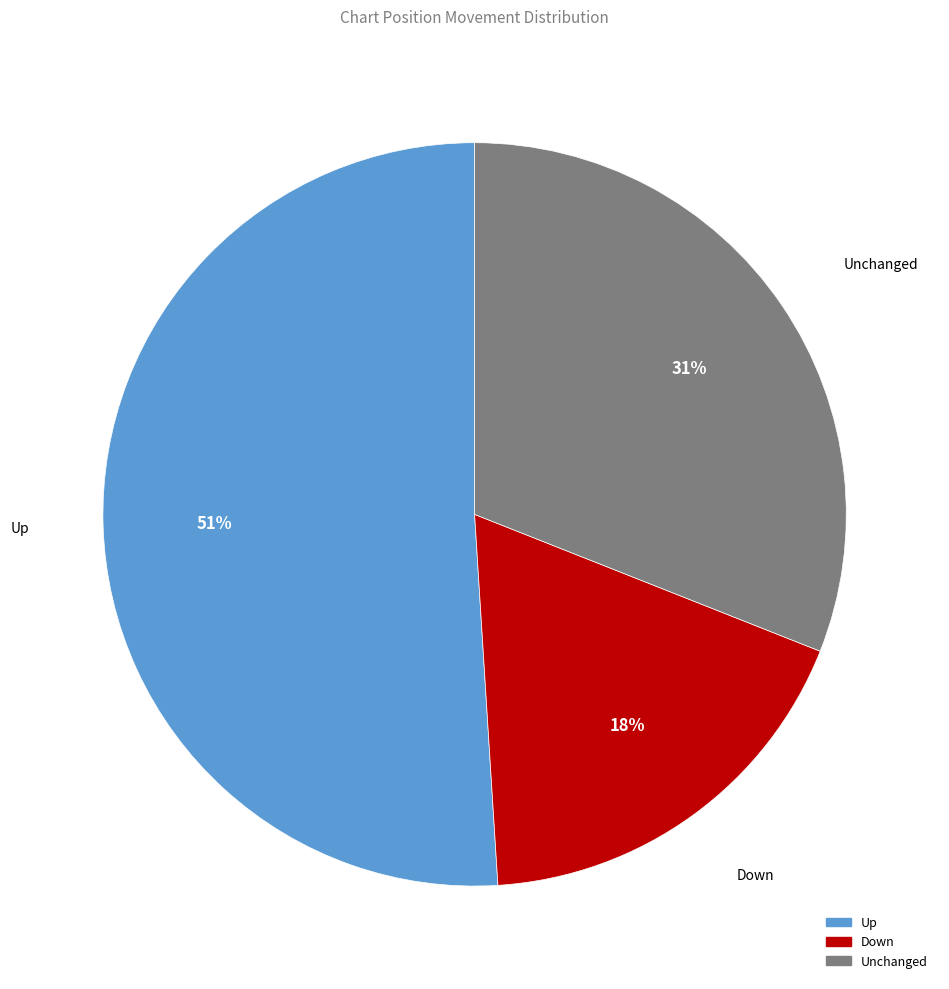

Approximately how many times larger is the value at Unchanged compared to Up?

0.6